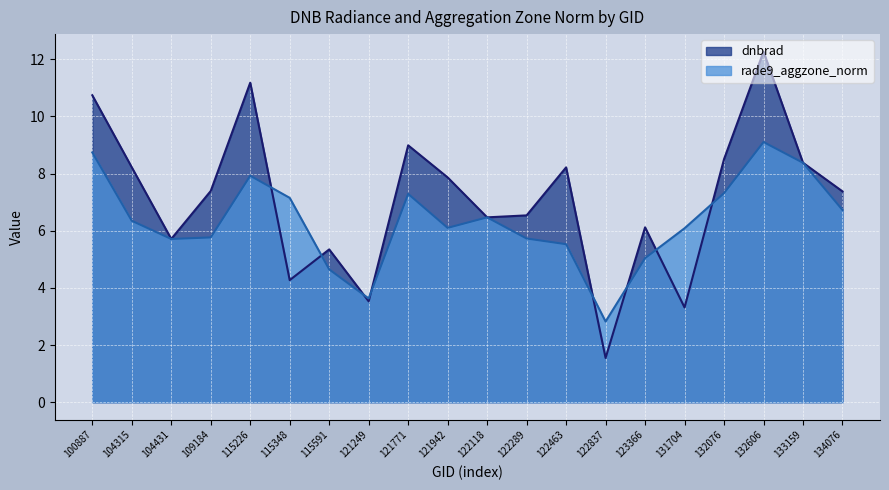

What is the difference between the dnbrad values at 131704 and 109184?

4.1